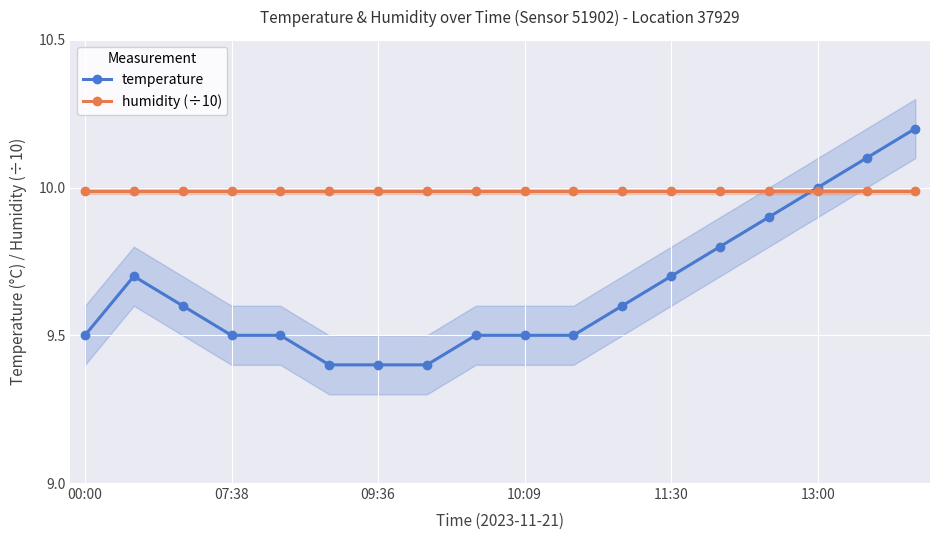

What is the minimum value for humidity (÷10)?

10.0